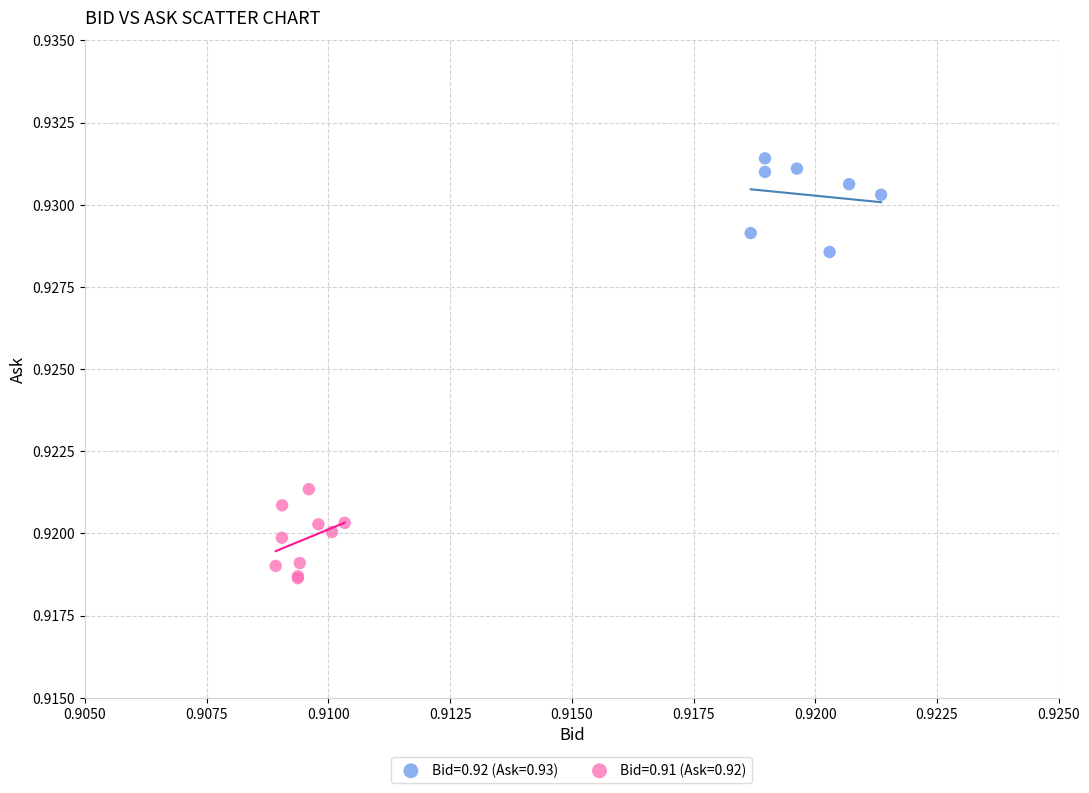

Which series contains the highest Y value?

Bid=0.92 (Ask=0.93)